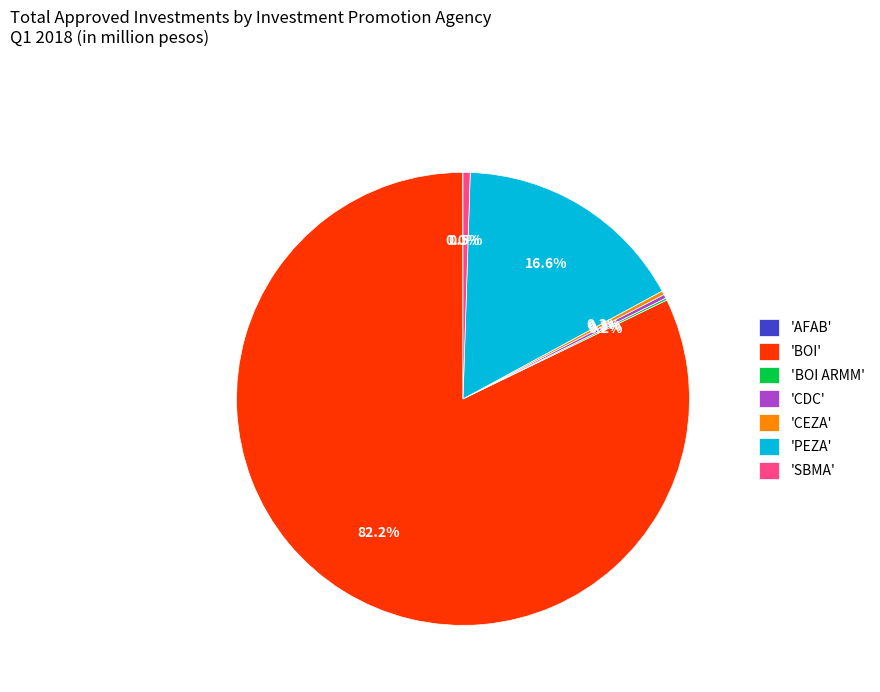

What is the largest slice in the pie chart?

'BOI'